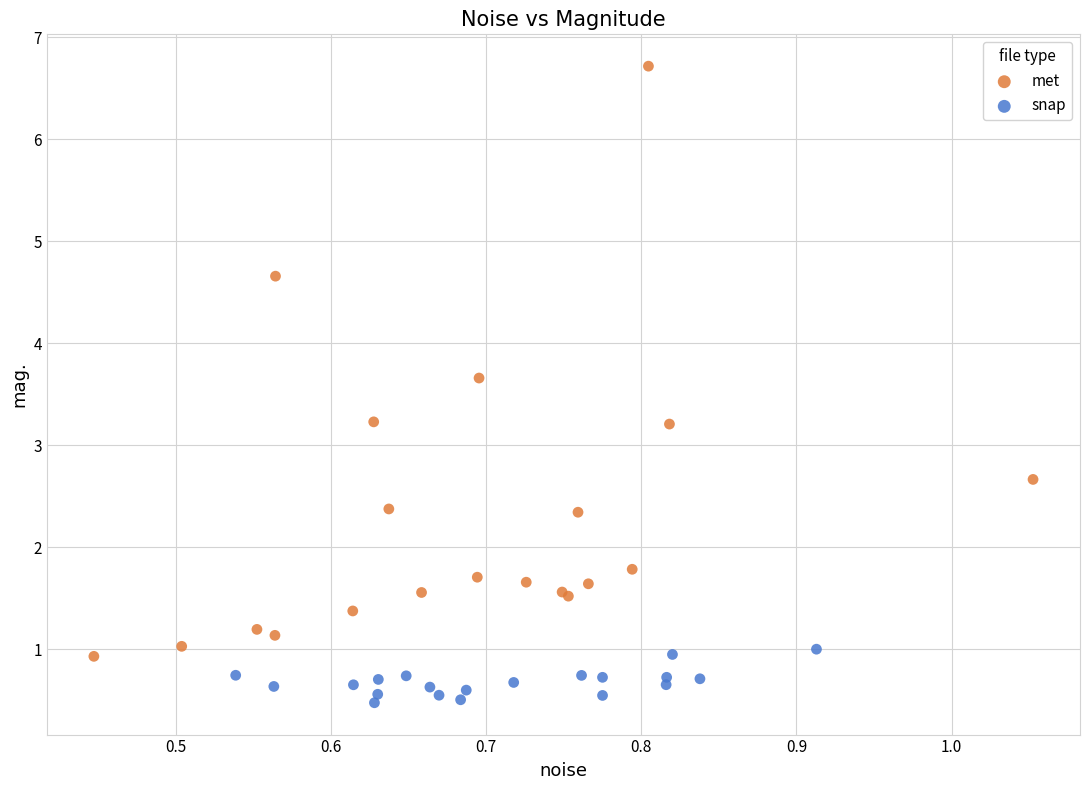

Which series contains the highest Y value?

met